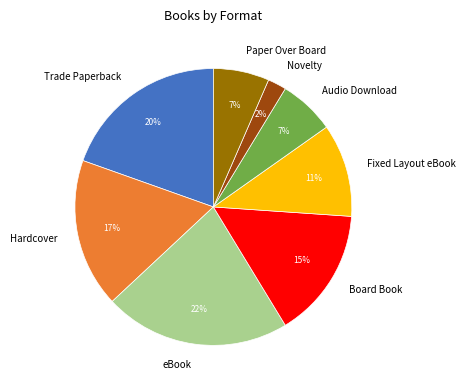

How many slices are in this pie chart?

8